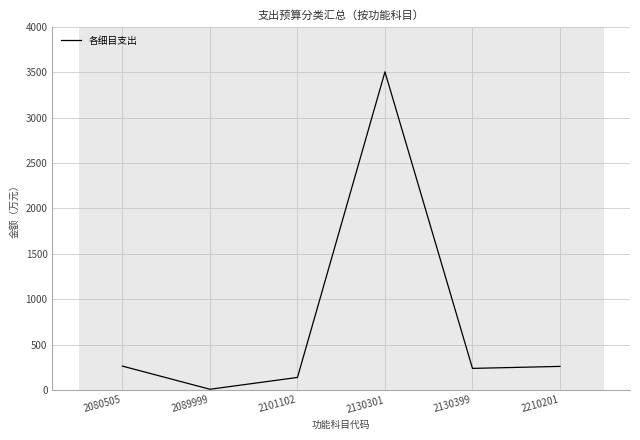

True or false: there are more than 0 points higher than both neighbors.

True